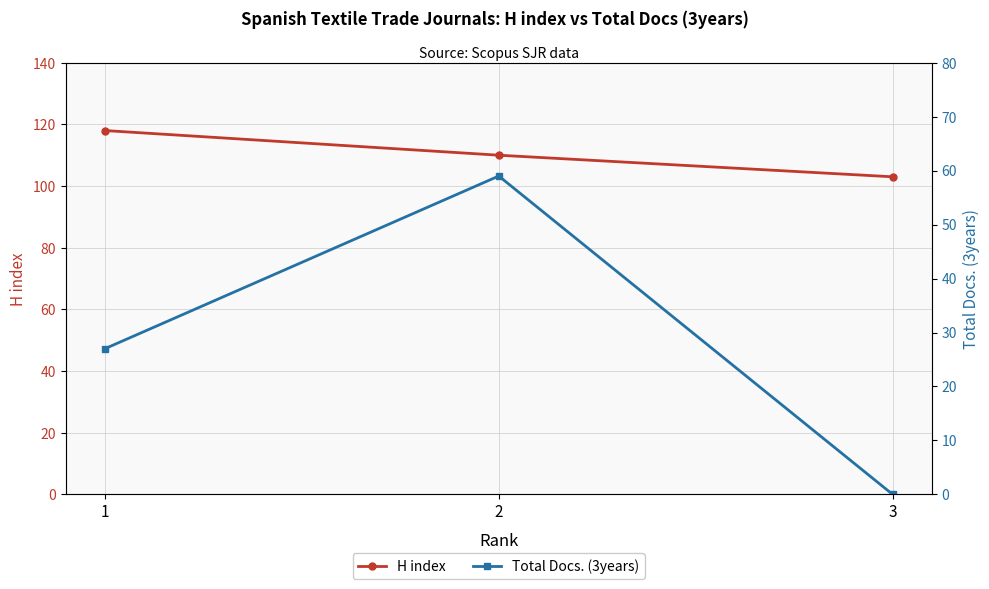

Is this an area chart (filled region under the line)?

No